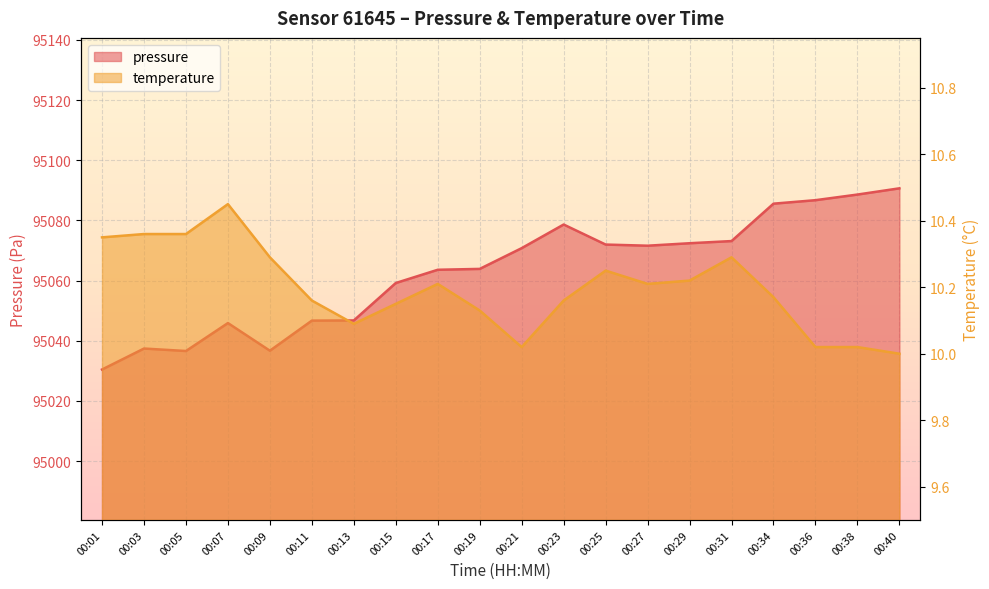

Rank the series by their average value, from lowest to highest.

temperature, pressure